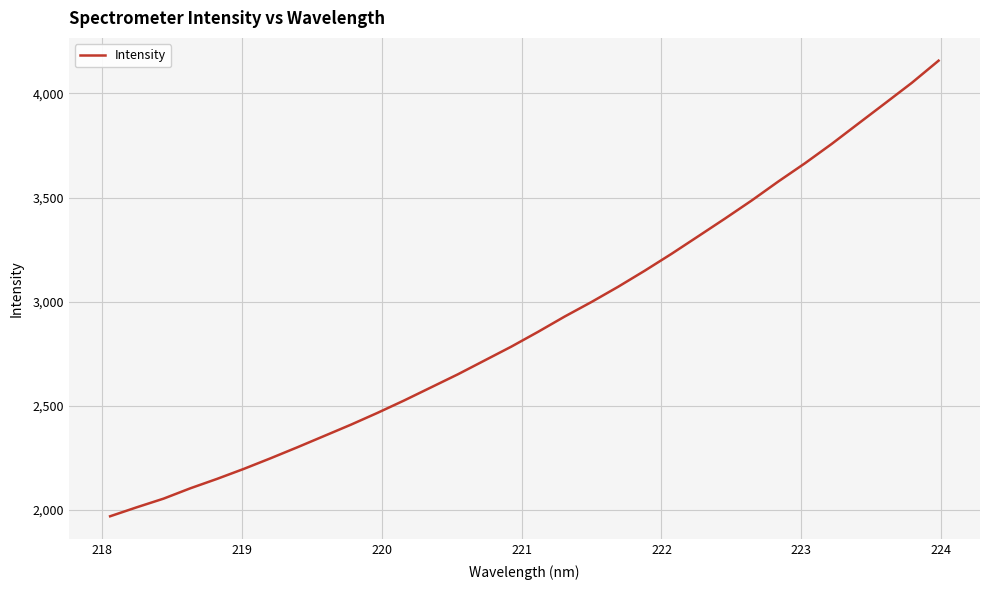

What is the difference between the maximum and minimum values?

2186.8